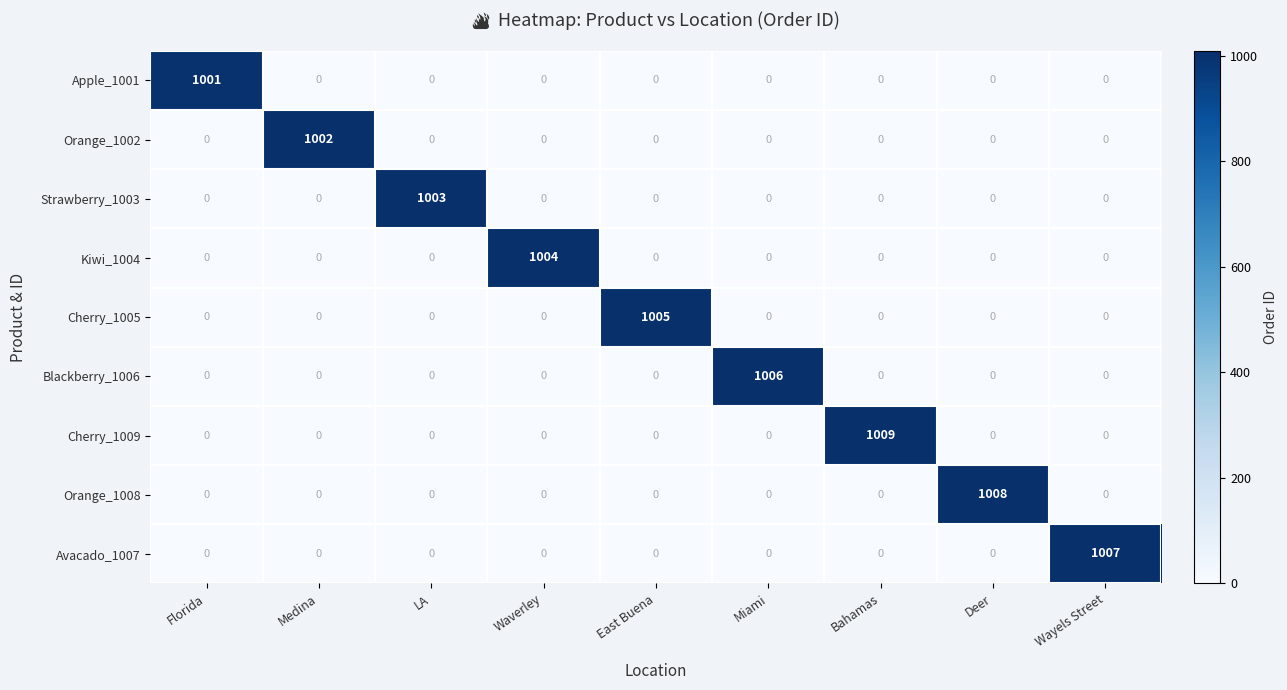

What is the difference between the maximum and second lowest values in the Cherry_1005 series?

1005